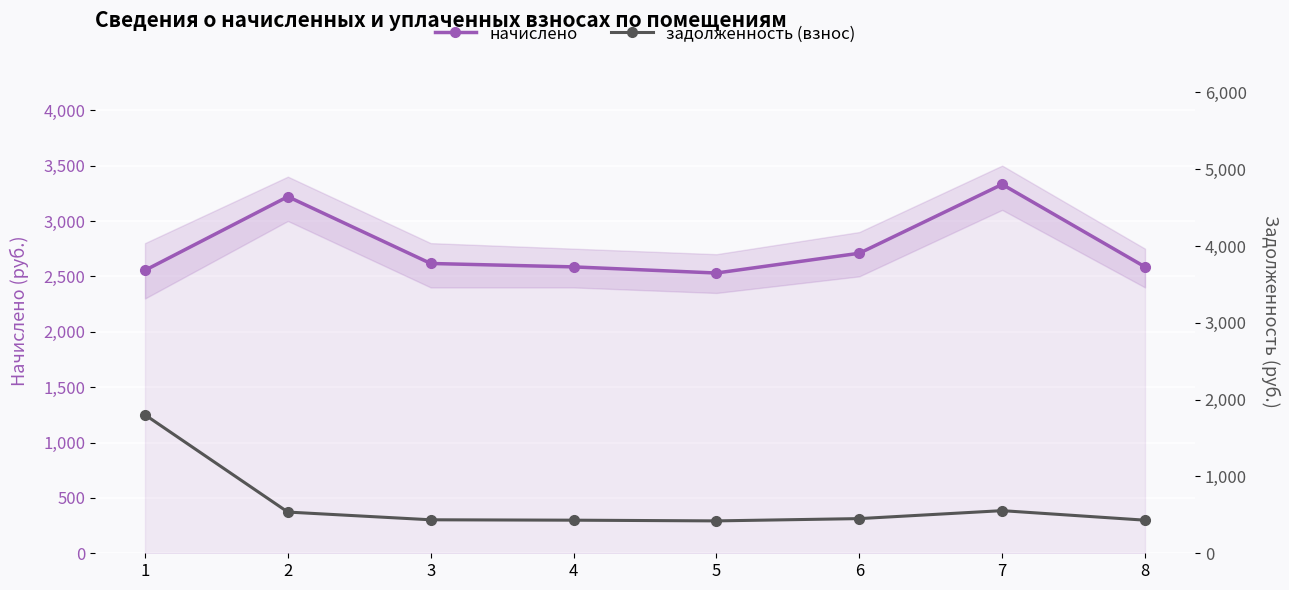

Which series has the widest spread of values?

задолженность (взнос)